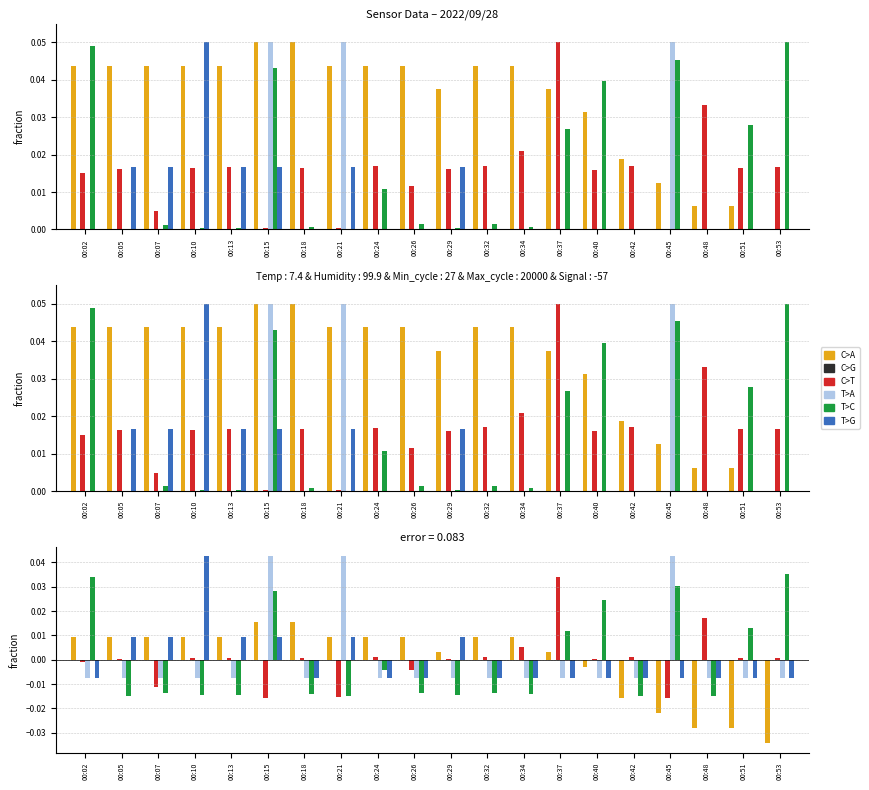

At how many categories does at least one series exceed 0?

20